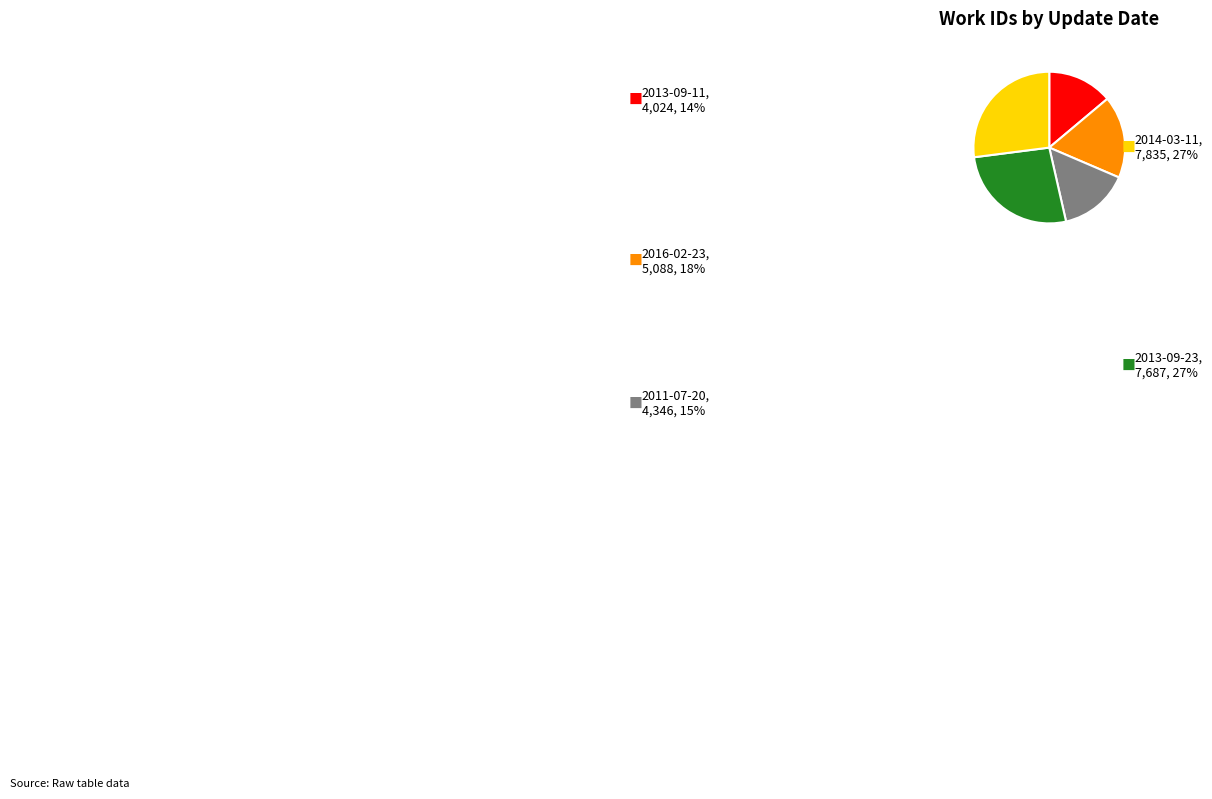

Count the number of slices in the pie.

5